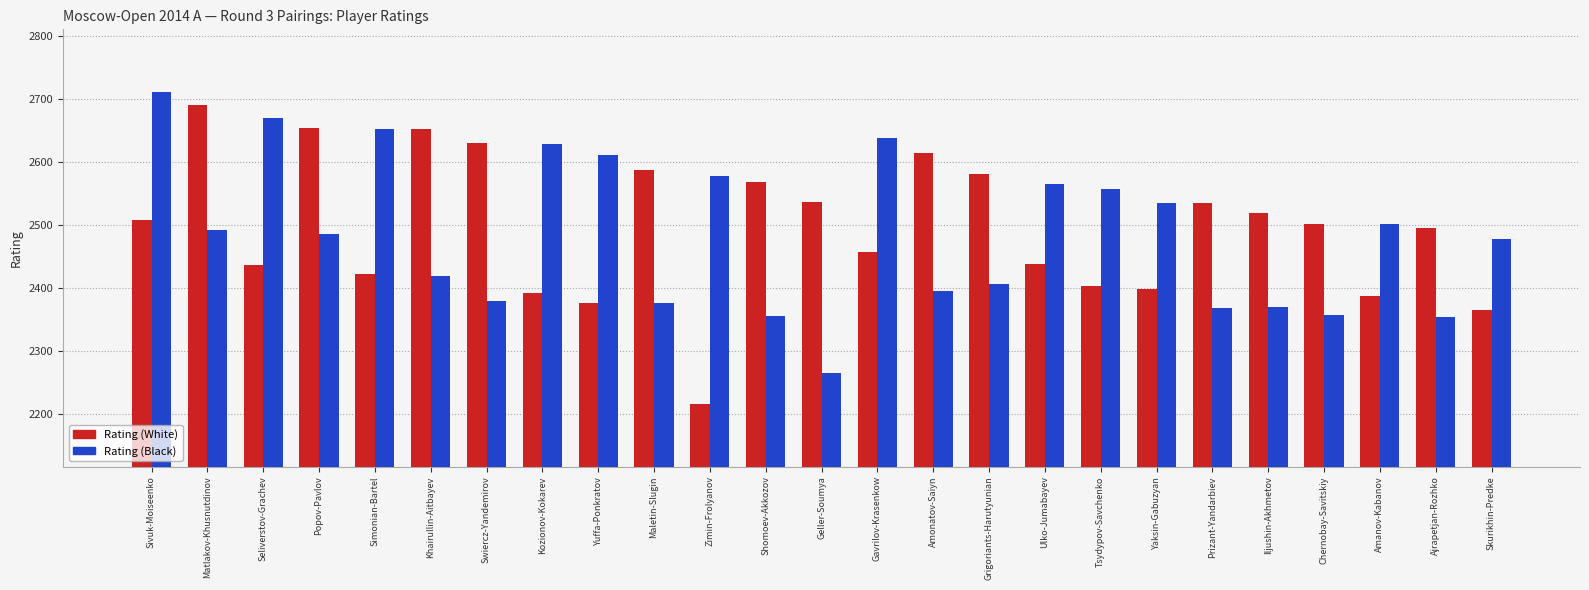

What is the maximum value shown in the chart?

2710